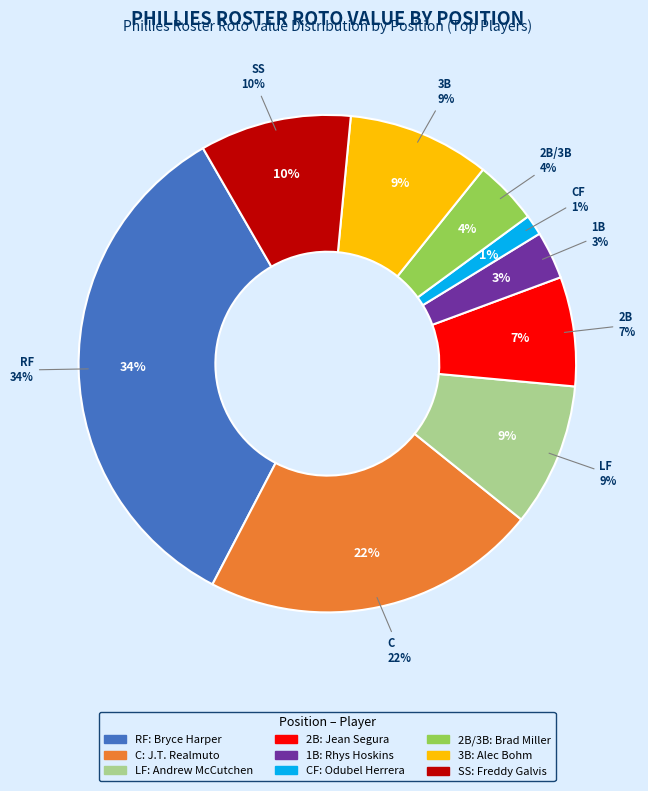

To the nearest percent, what is the difference between the SS and RF slice percentages?

24%